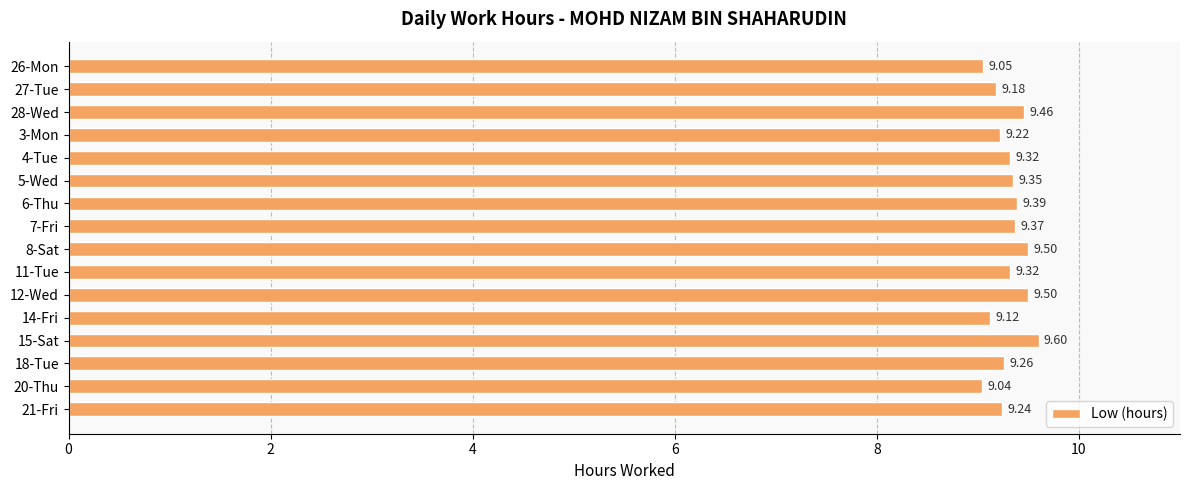

Between 3-Mon and 26-Mon, which is larger?

3-Mon